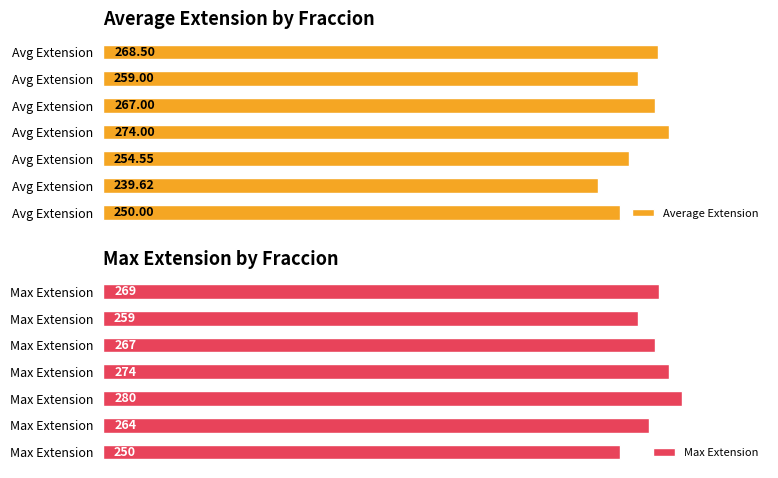

How many categories are shown in the chart?

7